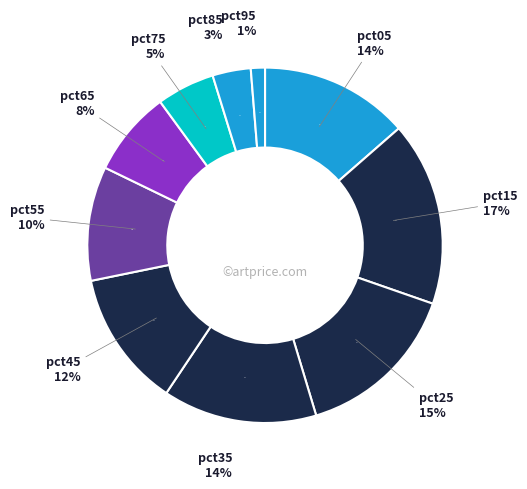

To the nearest percent, what is the difference between the pct25 and pct85 slice percentages?

12%